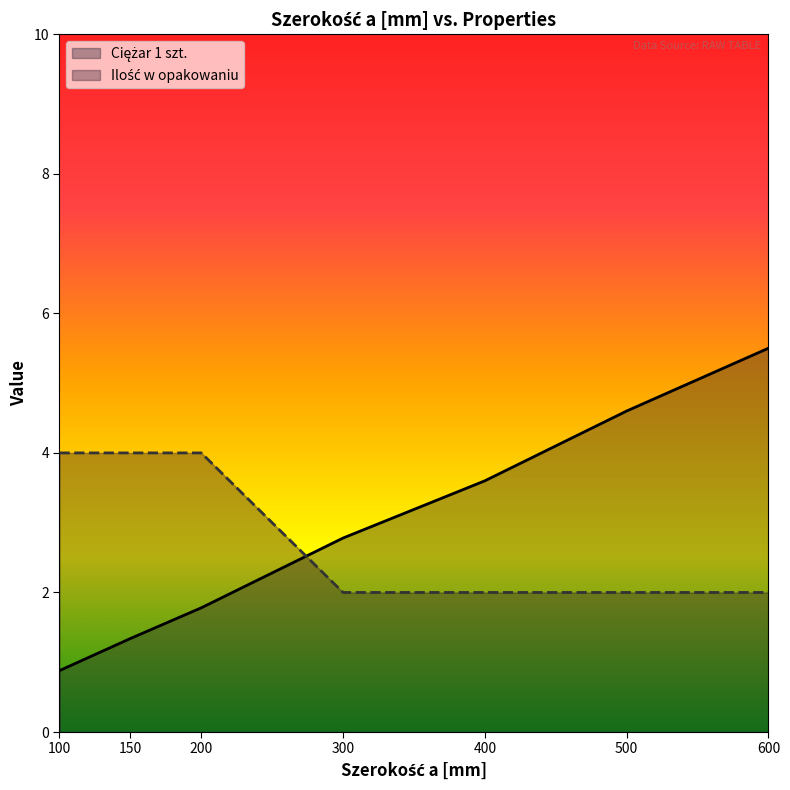

What are all the series names shown in the legend?

Ciężar 1 szt., Ilość w opakowaniu